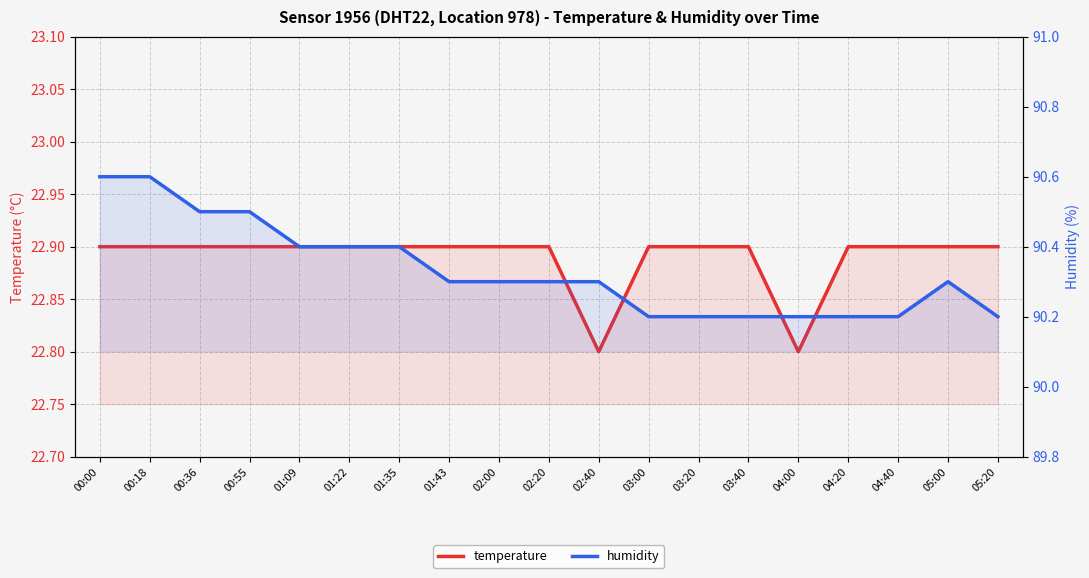

What is the maximum value for temperature?

22.9